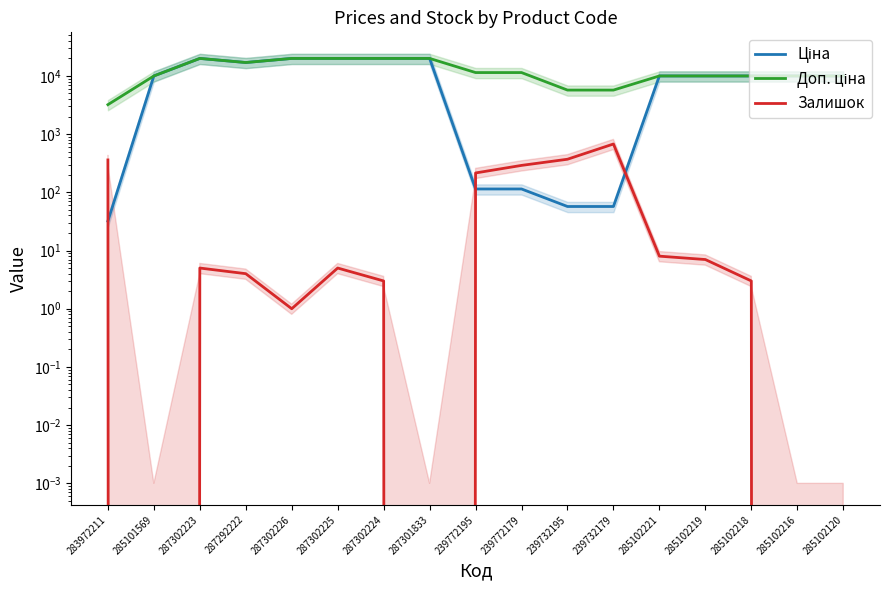

Read the Ціна value at 285102219.

9975.0